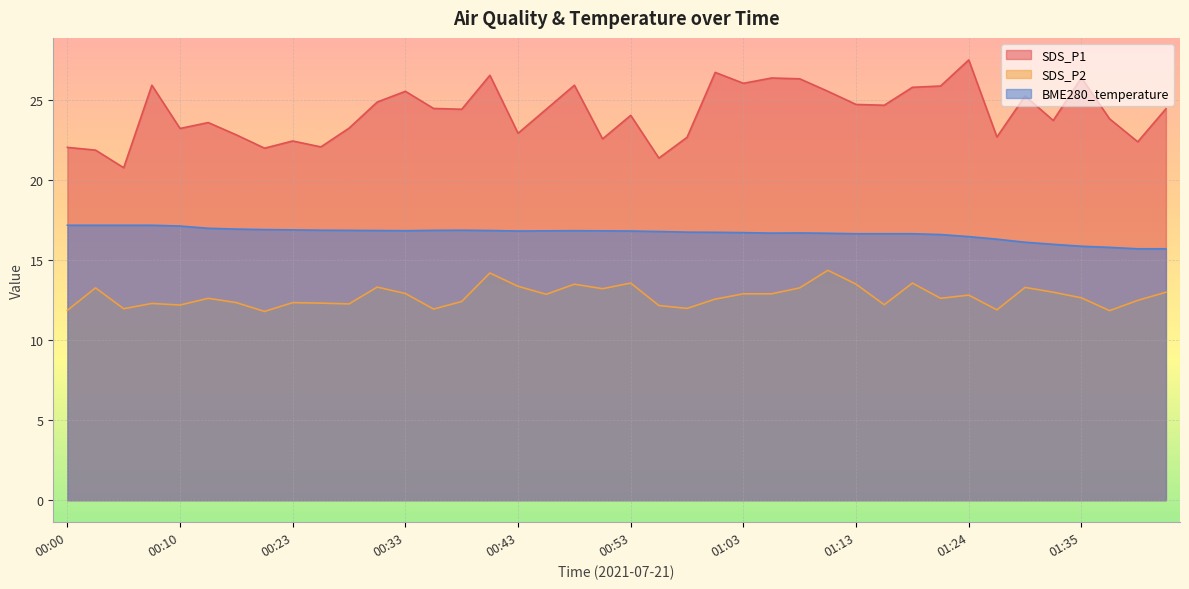

How many values in the SDS_P1 series are below 24?

18